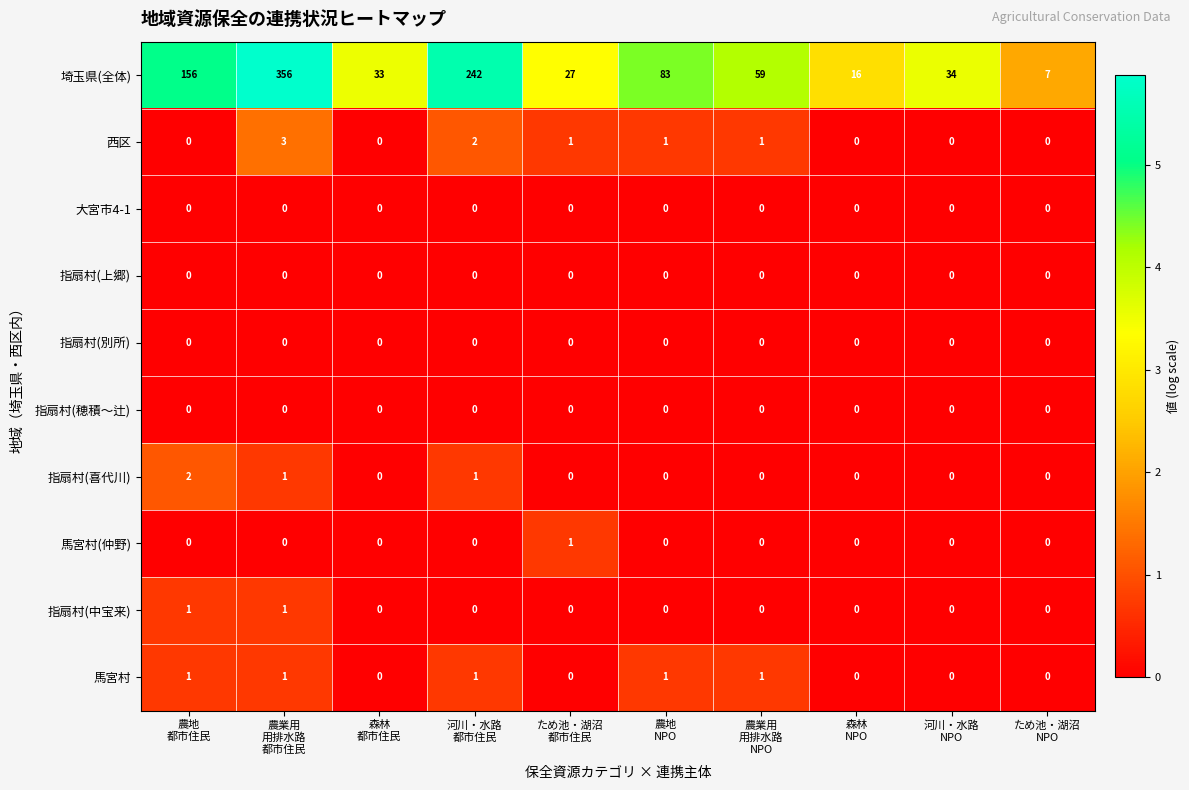

Which label corresponds to the largest value in the chart?

農業用
用排水路
都市住民